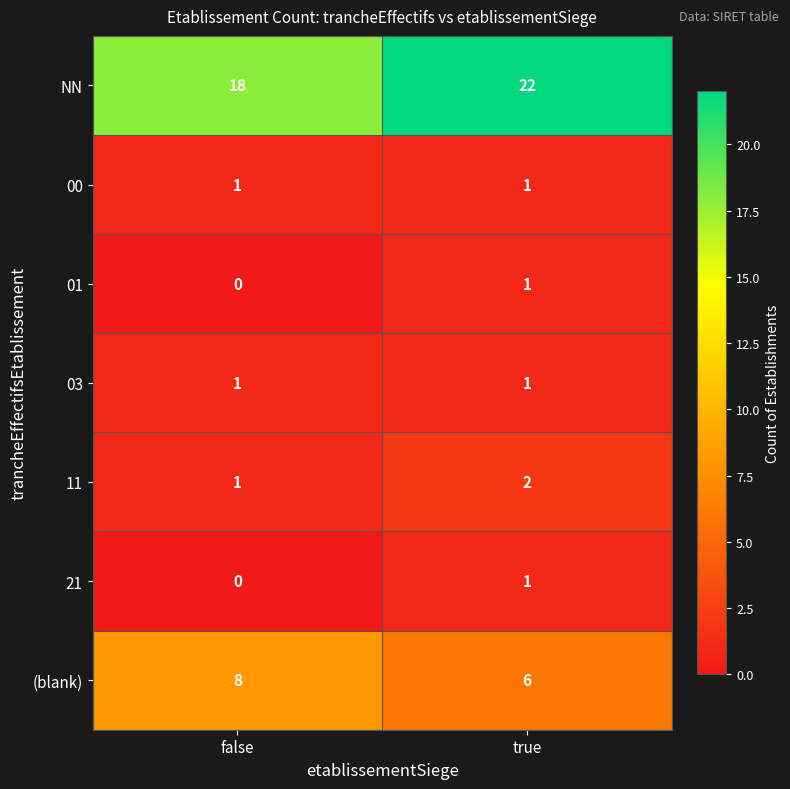

Reading left to right, transcribe all the data shown in this chart.

NN: false=18	true=22
00: false=1	true=1
01: false=0	true=1
03: false=1	true=1
11: false=1	true=2
21: false=0	true=1
(blank): false=8	true=6